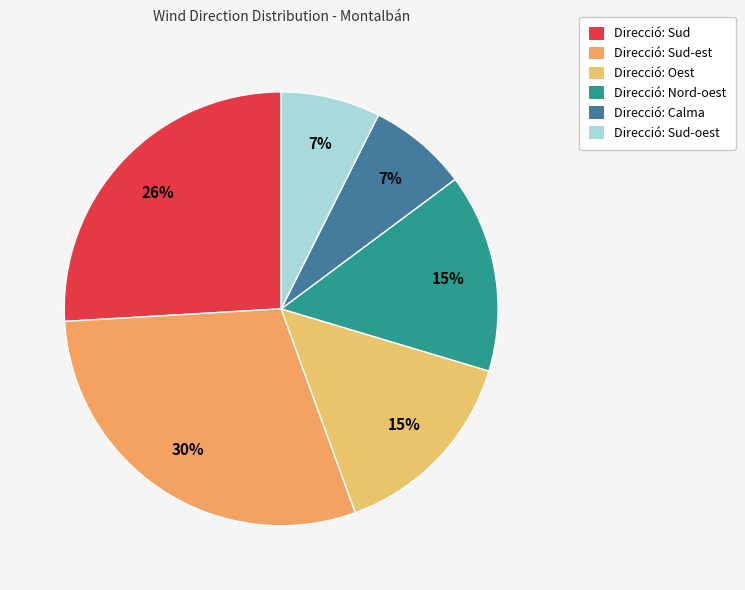

How many segments does this pie chart have?

6